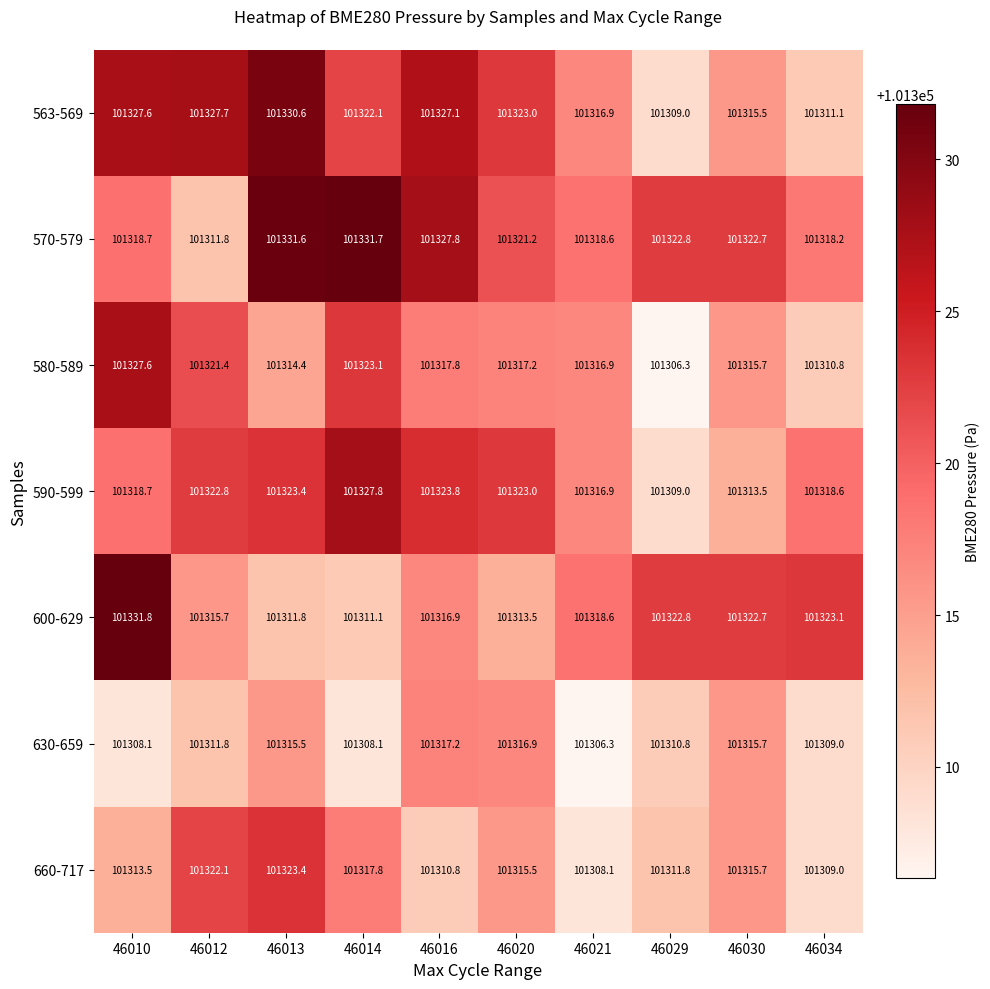

The value of 660-717 at 46016 is 133612.3. True or false?

False